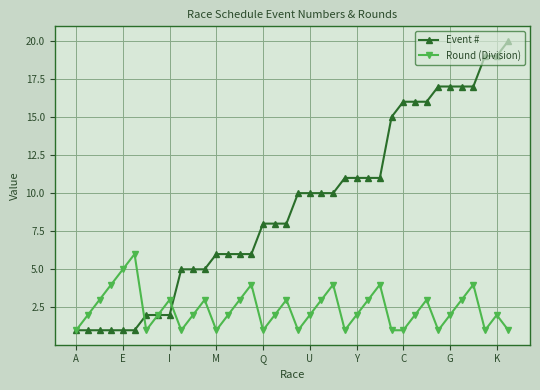

How many distinct data groups are displayed?

2